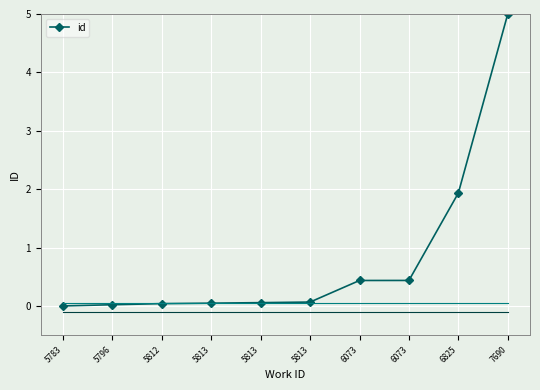

Read the value at 5813.

0.1